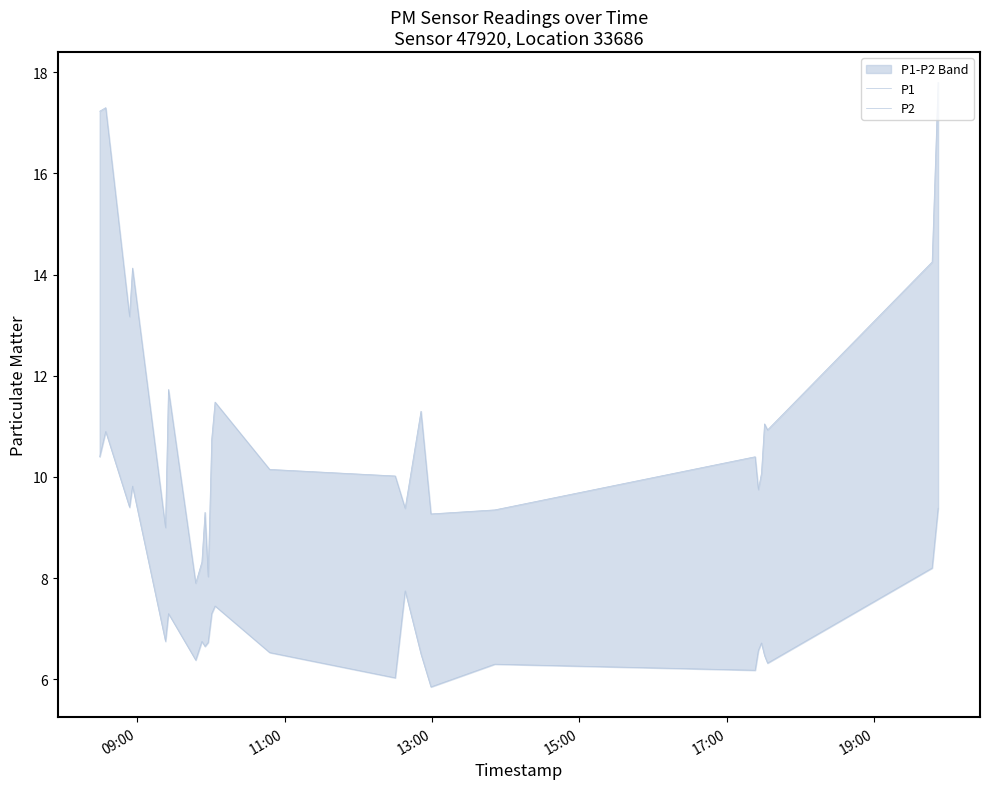

Is it true that P2 equals 8.9 at 6?

False